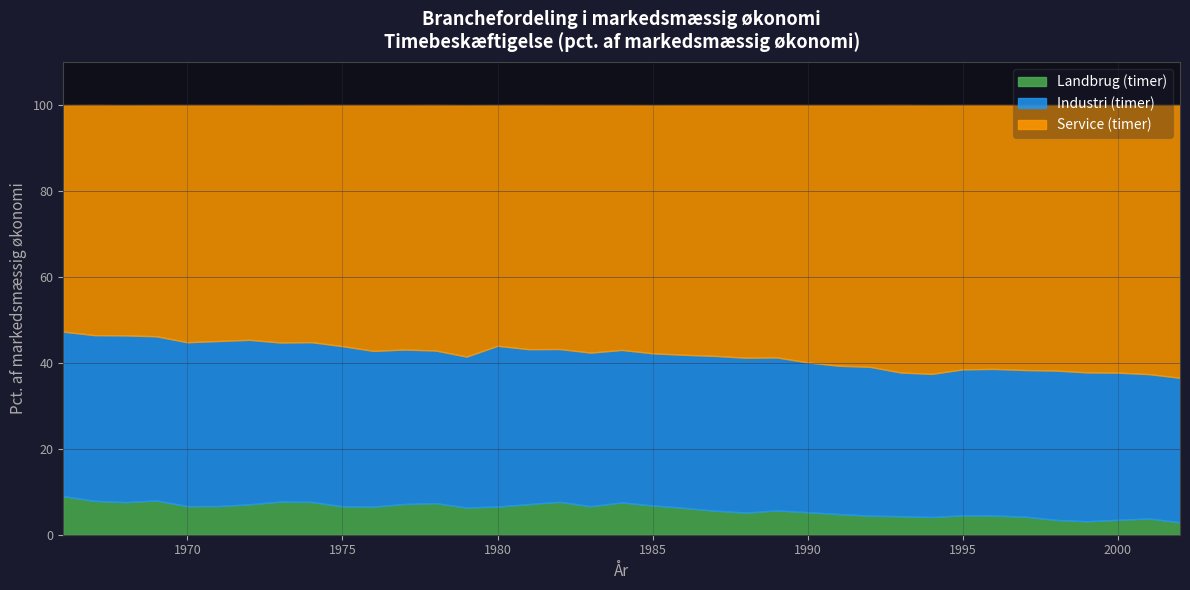

At how many categories does at least one series exceed 14?

37